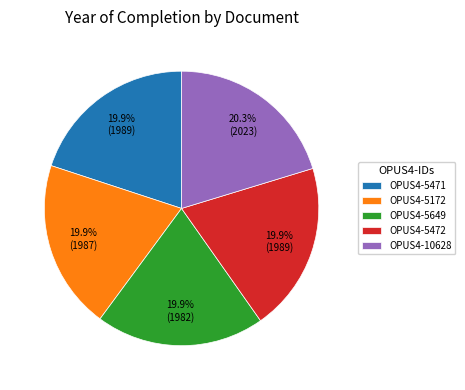

How many segments does this pie chart have?

5